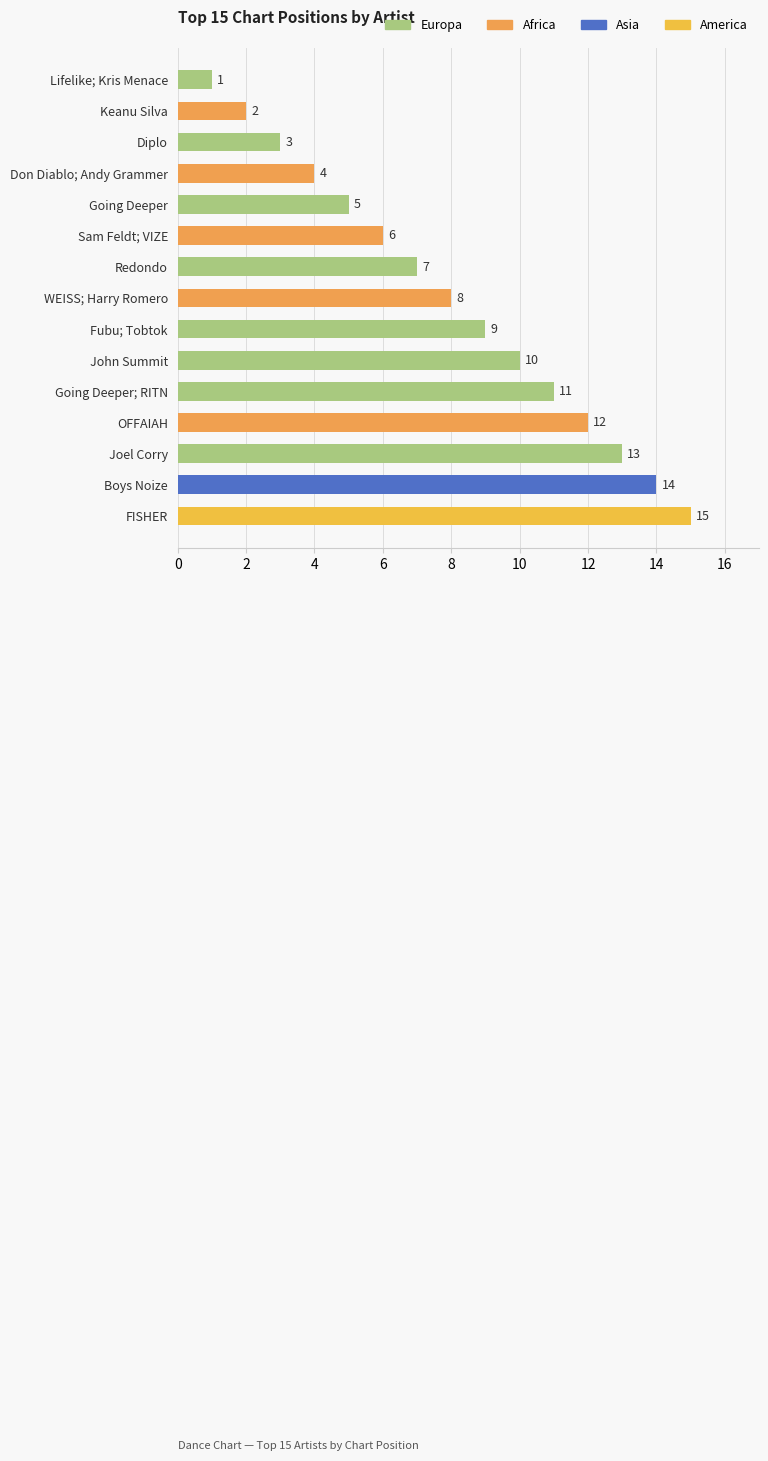

True or false: the data shows 5 at Fubu; Tobtok.

False